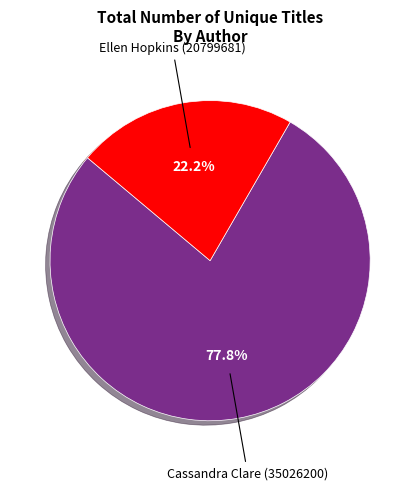

Does Ellen Hopkins (20799681) account for over 50% of the chart?

No